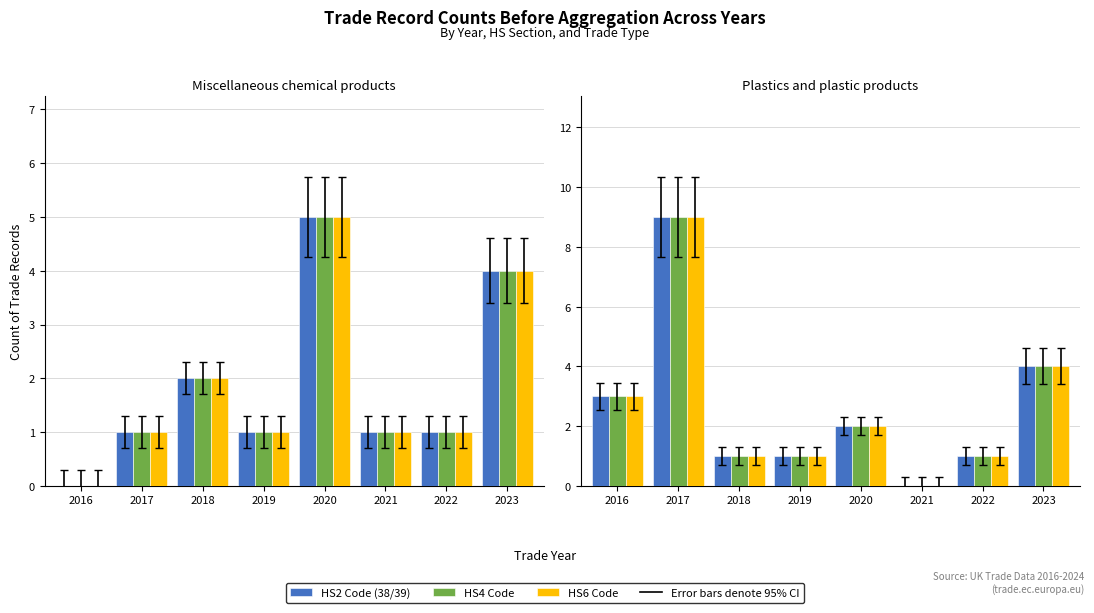

At which category does the chart reach its peak across all series?

2017